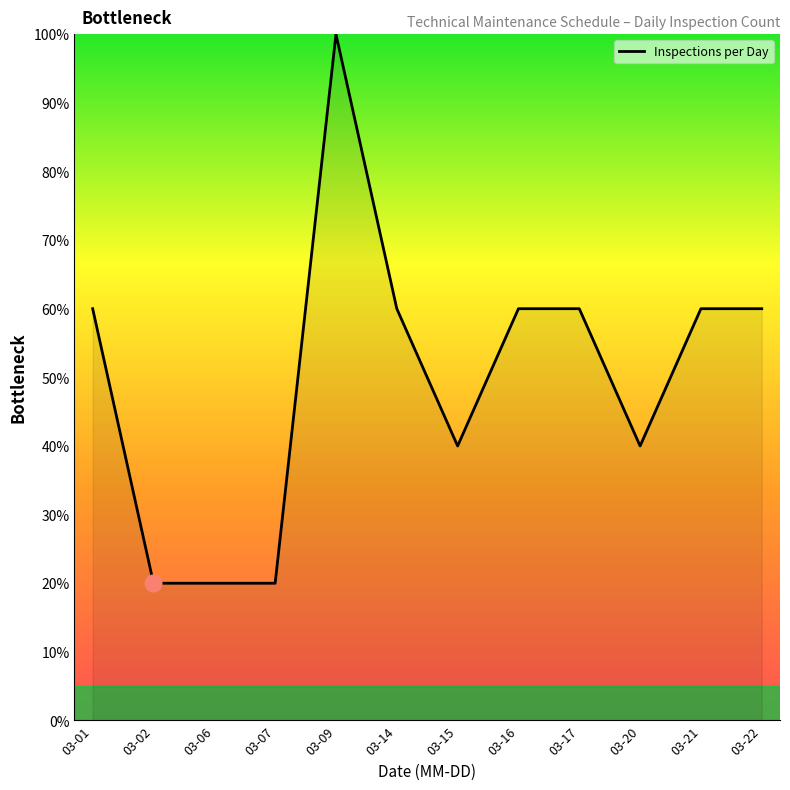

What is the ratio of the value at 03-22 to the value at 03-06?

3.0